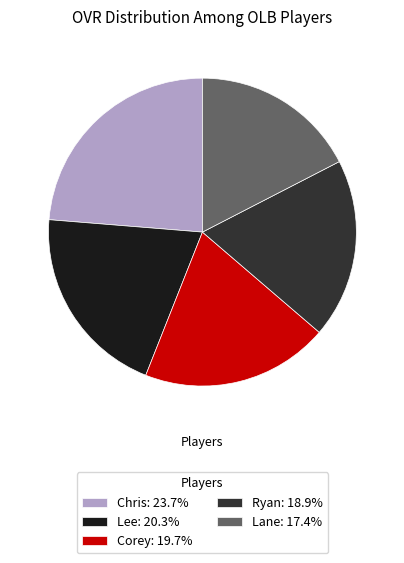

Which slice is the smallest?

Lane